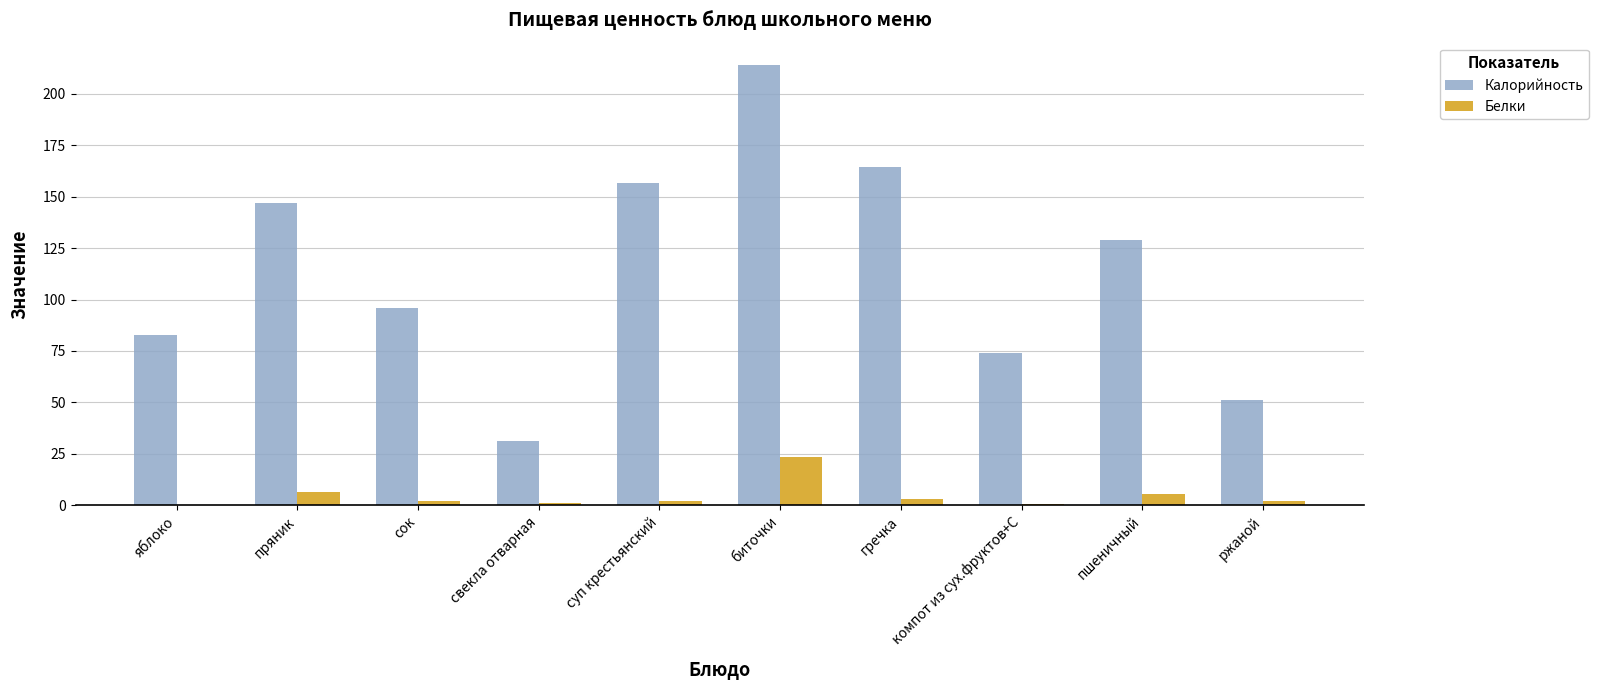

Which series has the largest total across all categories?

Калорийность